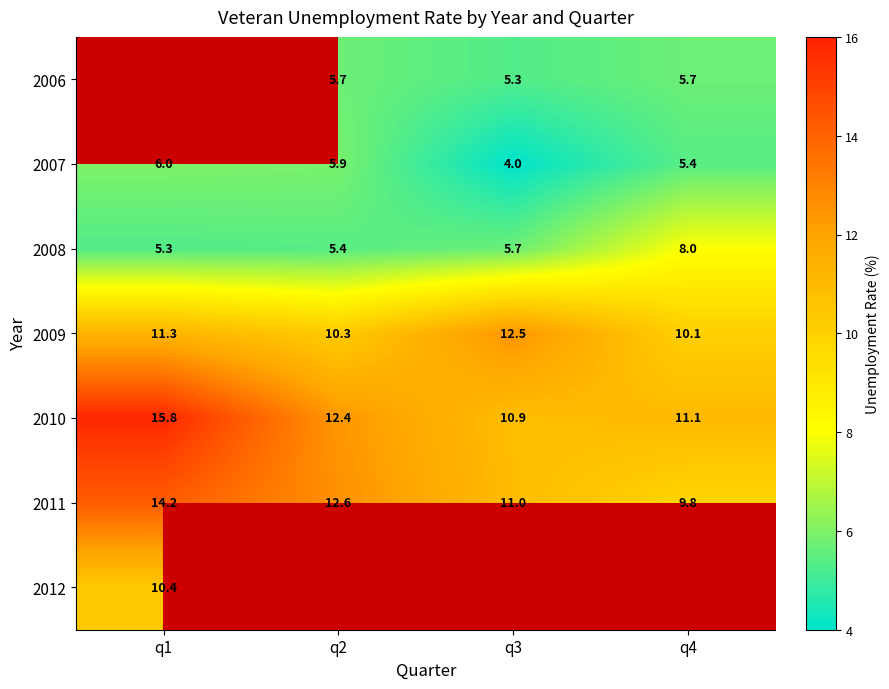

True or false: 2009 has a value of 10.3 at q2.

True